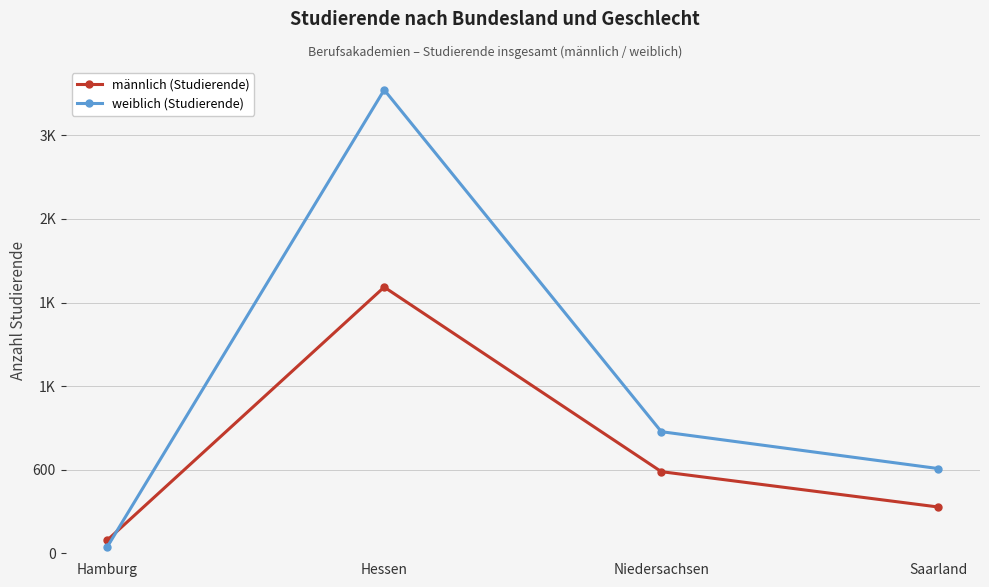

Which has a higher value, Niedersachsen or Hamburg?

Niedersachsen